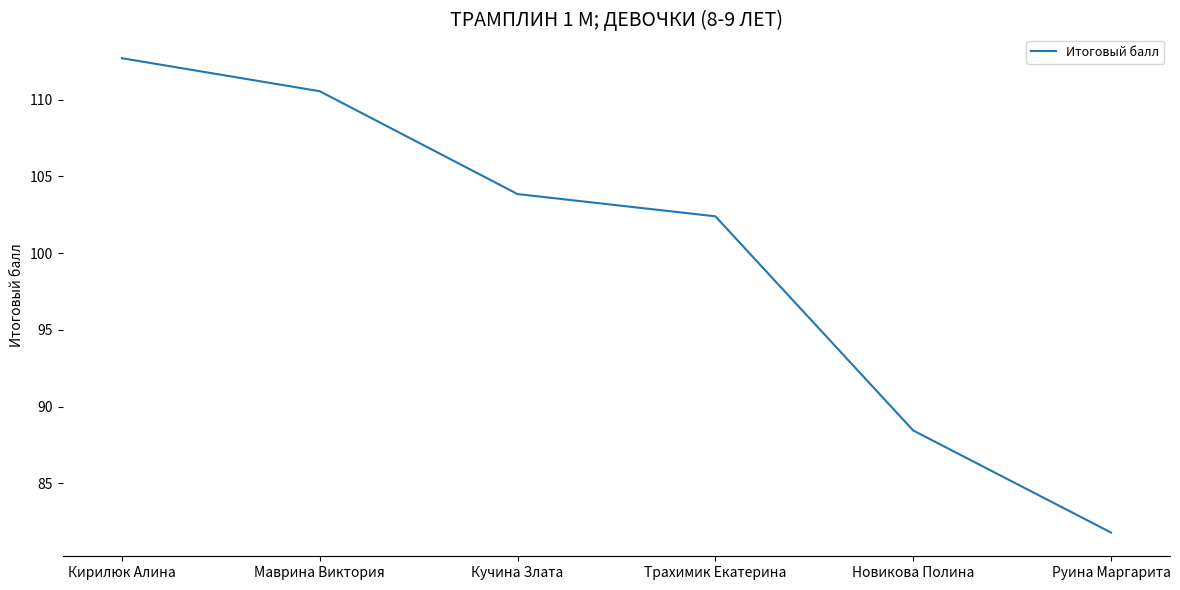

What is the average value?

100.0